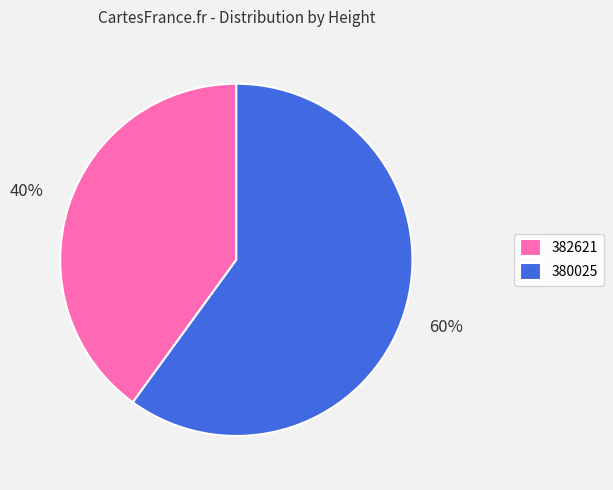

Combined, do 382621 and 380025 account for over 50%?

Yes